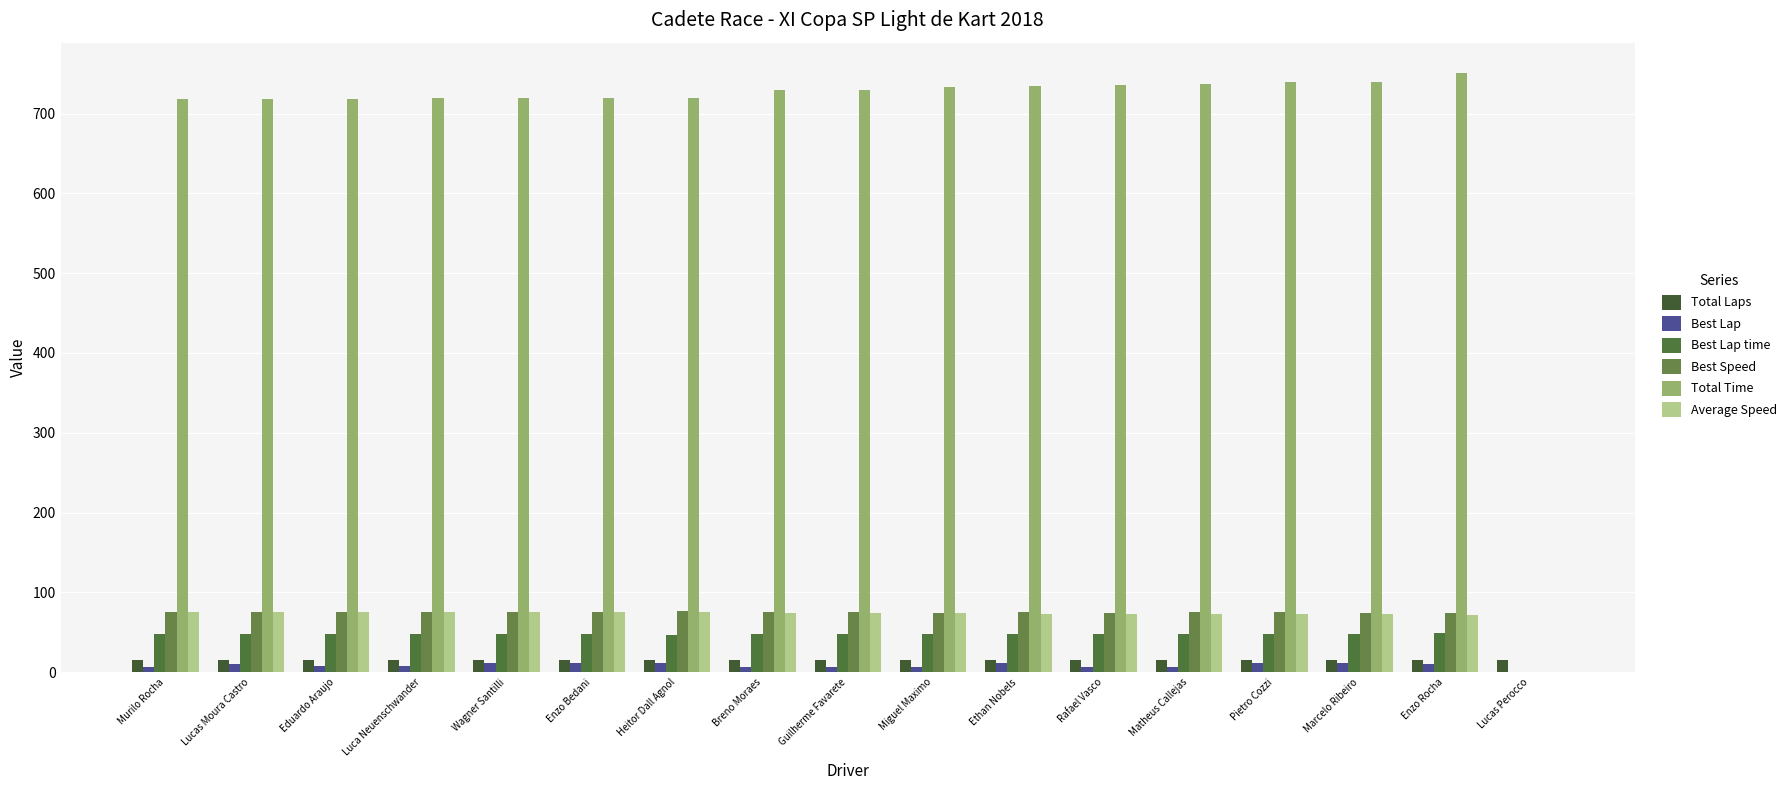

Is the value of Average Speed at Ethan Nobels greater than the value of Best Lap at Enzo Bedani?

Yes